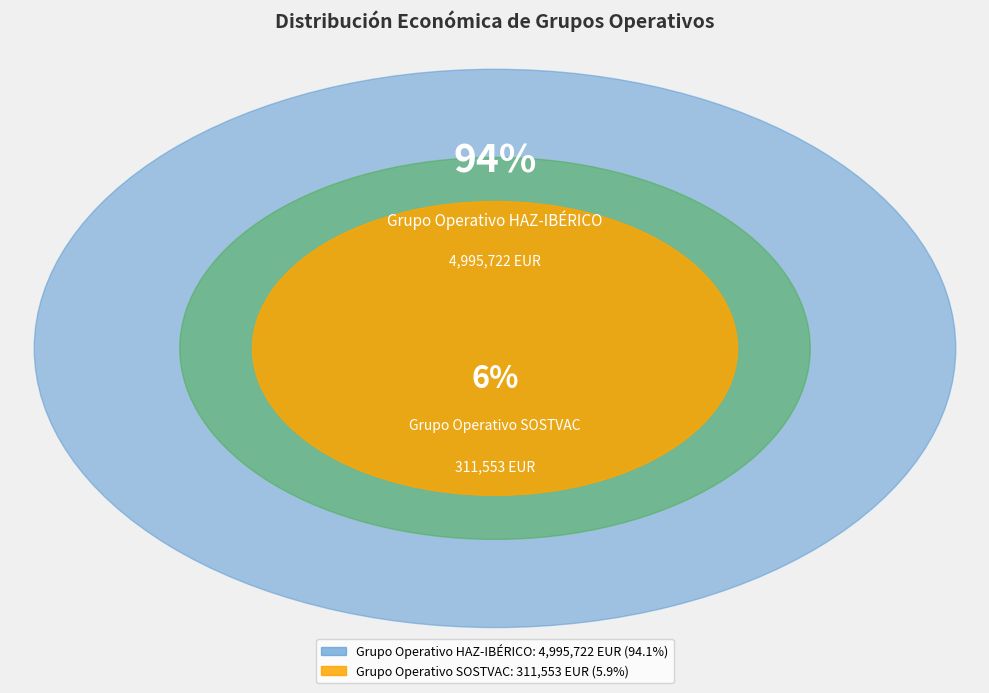

The Grupo Operativo HAZ-IBÉRICO slice represents 94% of the pie. True or false?

True